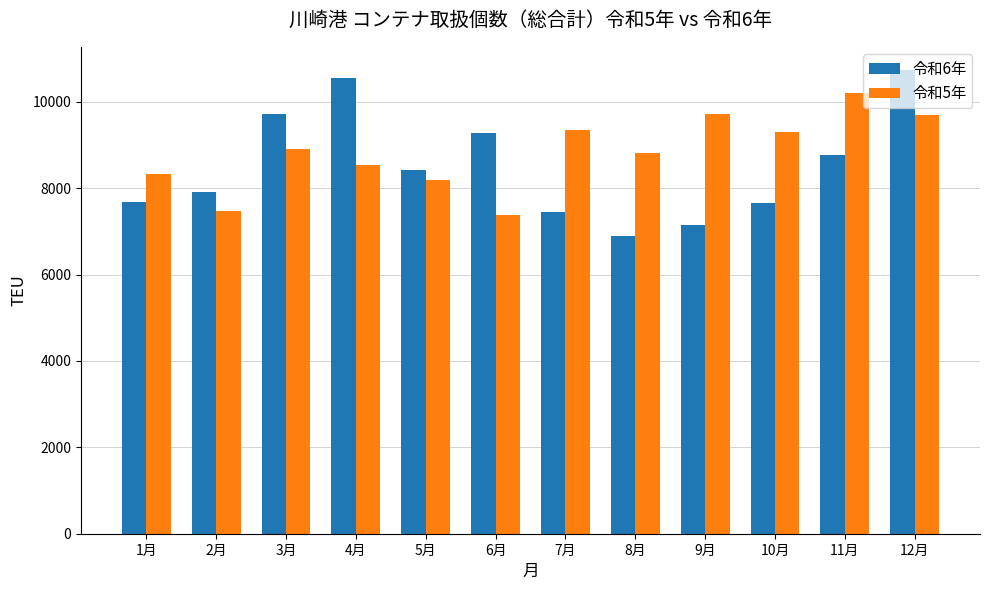

The 令和6年 series shows 7909.8 at 2月. True or false?

True